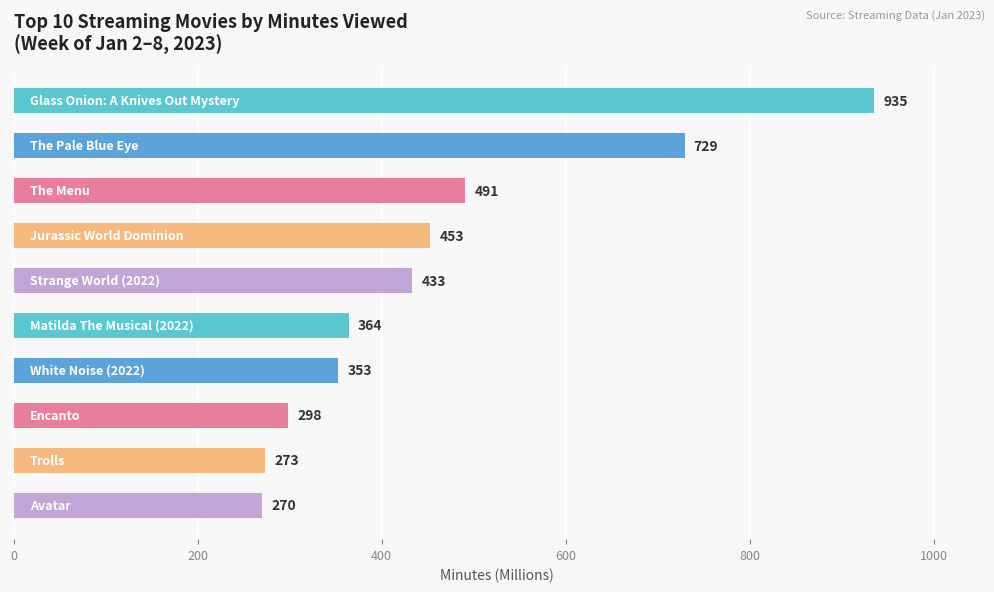

How many data points are less than 433?

5